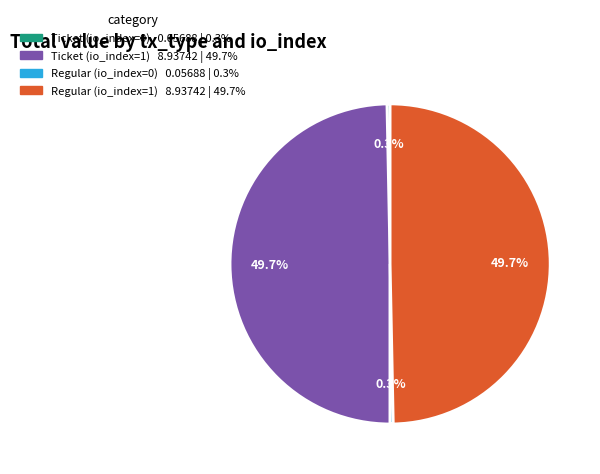

What percentage do Regular (io_index=0) and Ticket (io_index=0) together represent?

0.6%